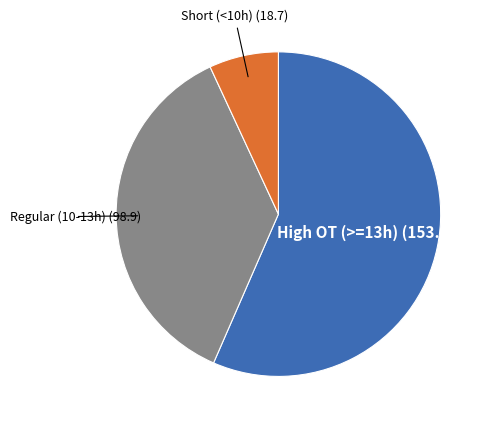

Is there any slice that represents more than half of the pie?

Yes